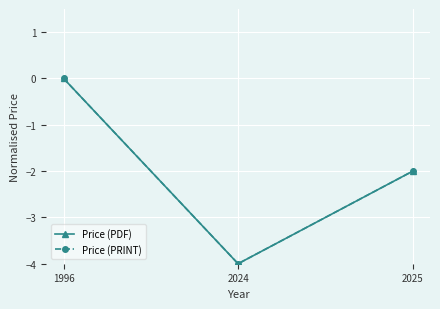

Is this an area chart (filled region under the line)?

No